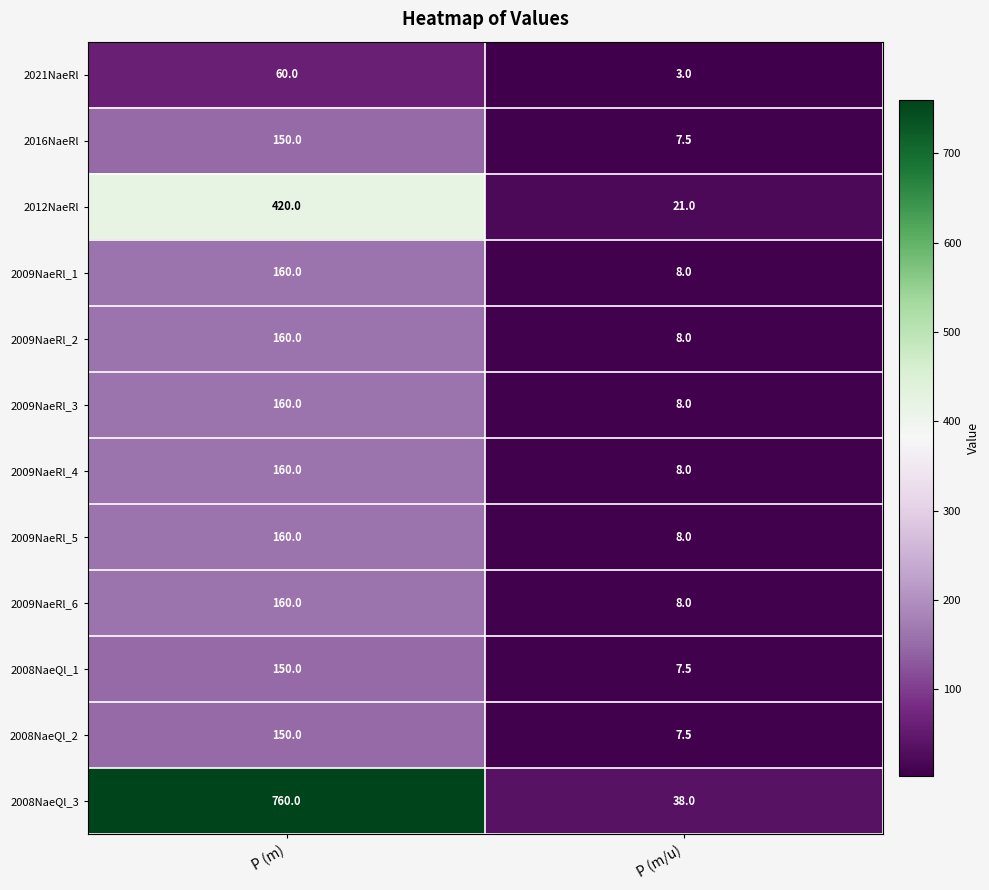

What is the sum of the 2012NaeRl values at P (m/u) and P (m)?

441.0